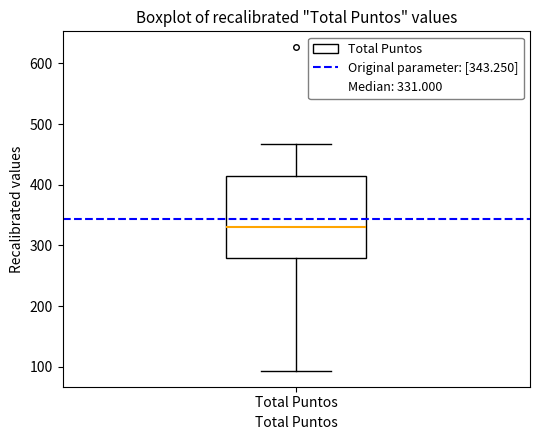

Transcribe this box plot: give where the median line is, the range the box spans, and where the two whiskers end, as read against the y-axis. The values are not printed on the chart, so give them approximately, as read against the axis.

median 330, box 280 to 420, whiskers 90 to 470